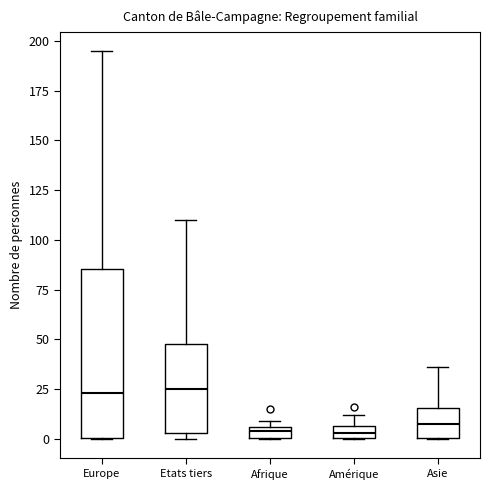

Where does the median line of the box for Etats tiers sit on the y-axis? The values are not printed on the chart, so give them approximately, as read against the axis.

25